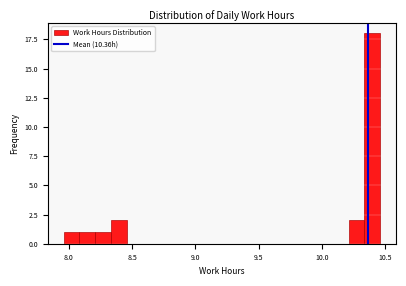

Around what value on the x-axis is the tallest bar? Give the approximate position of its centre, as read against the axis.

10.40